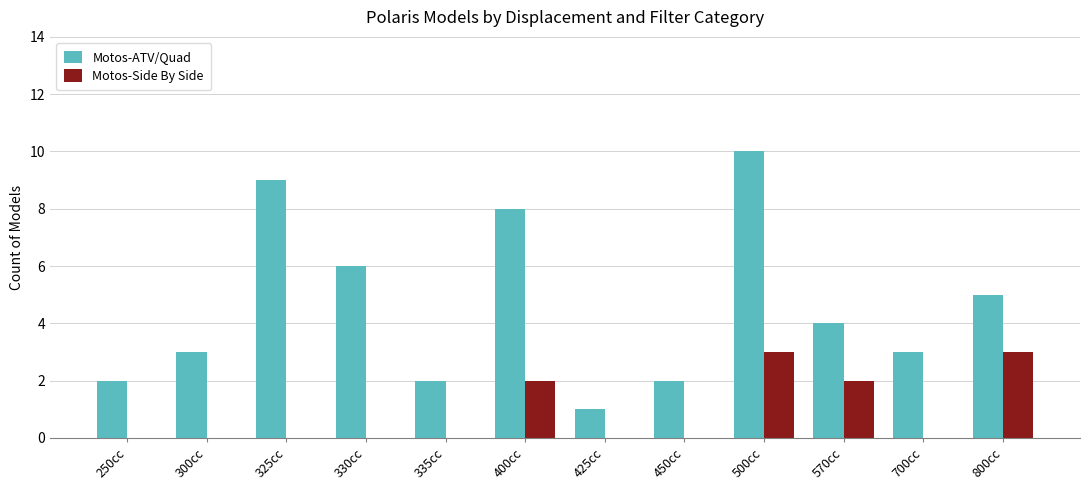

What value does the Motos-ATV/Quad series have at 330cc?

6